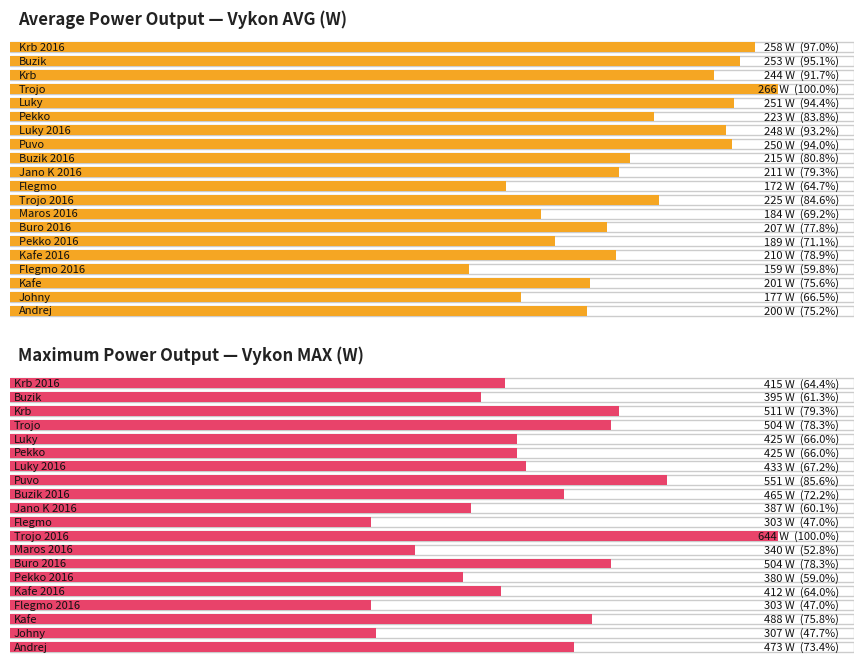

Rank the series by their average value, from lowest to highest.

Vykon AVG (W), Vykon MAX (W)